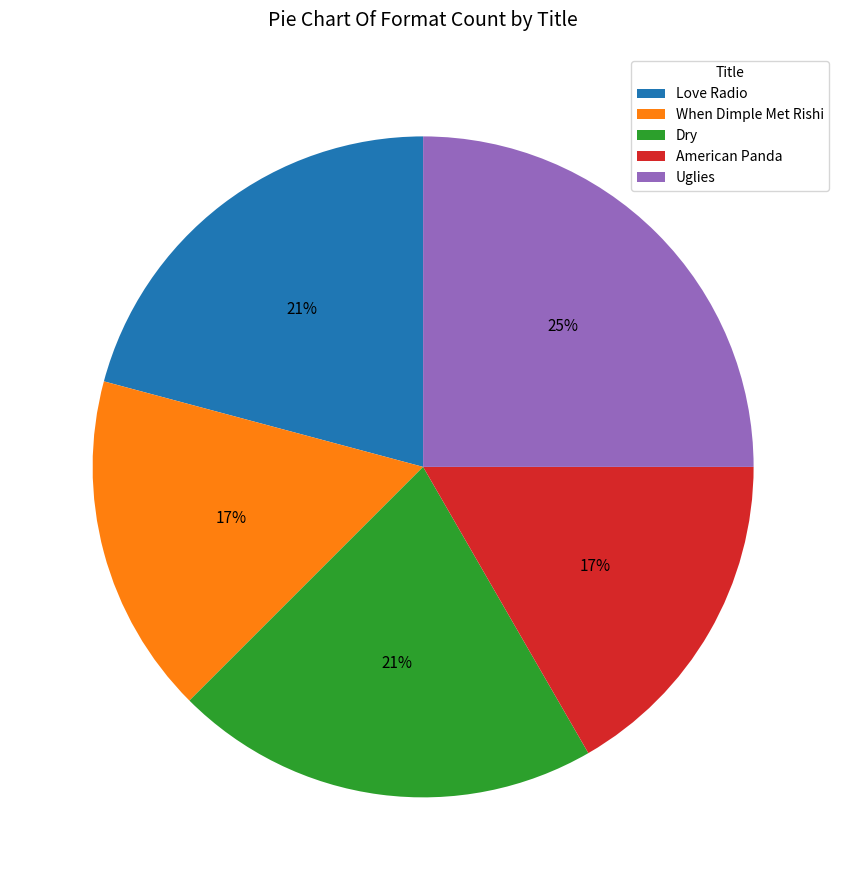

Which slice is the largest?

Uglies